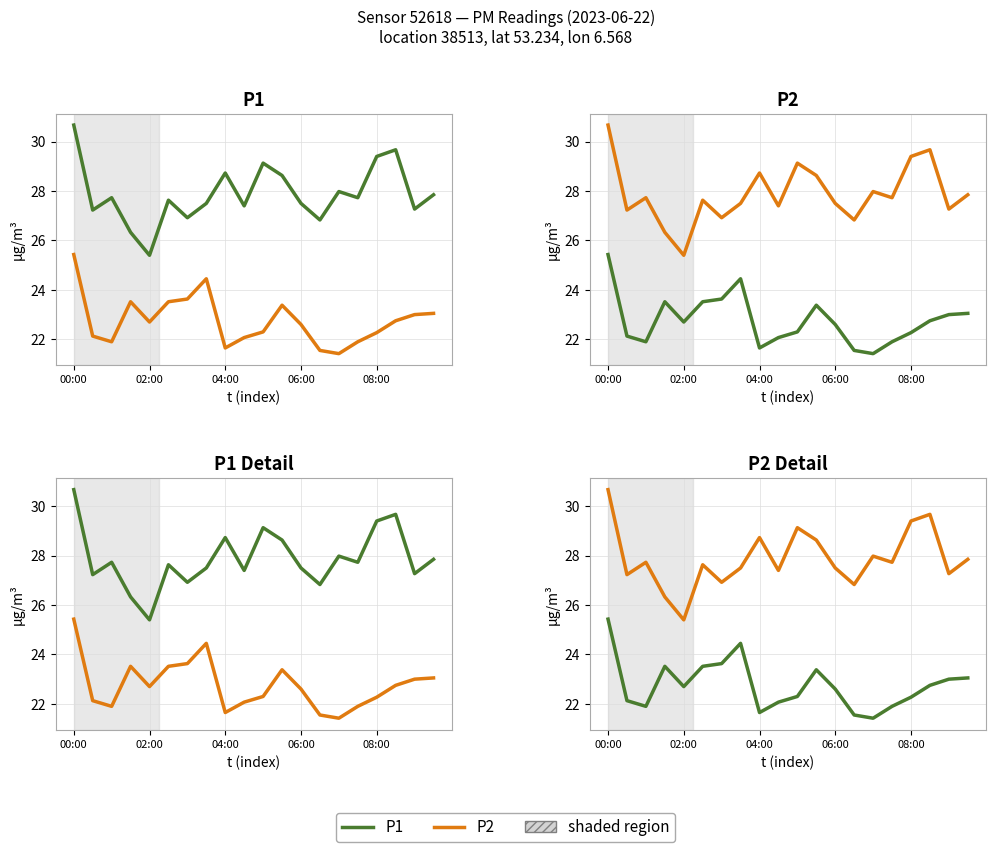

Between 00:00 and 18, which series saw the biggest shift?

P2